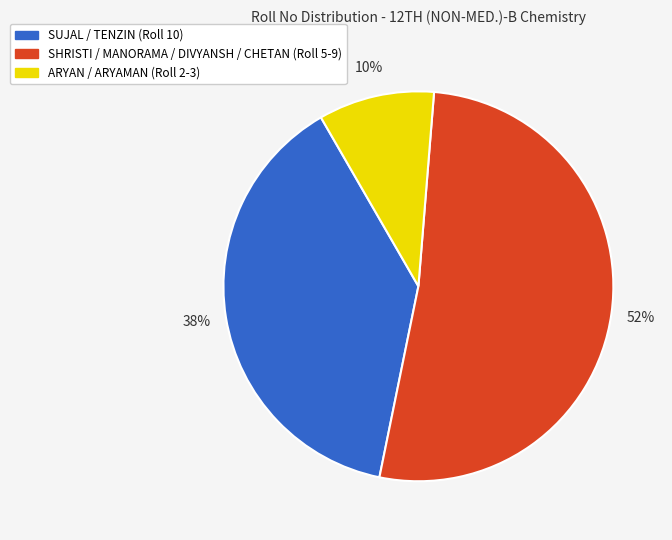

To the nearest percent, what is the average slice percentage?

33%